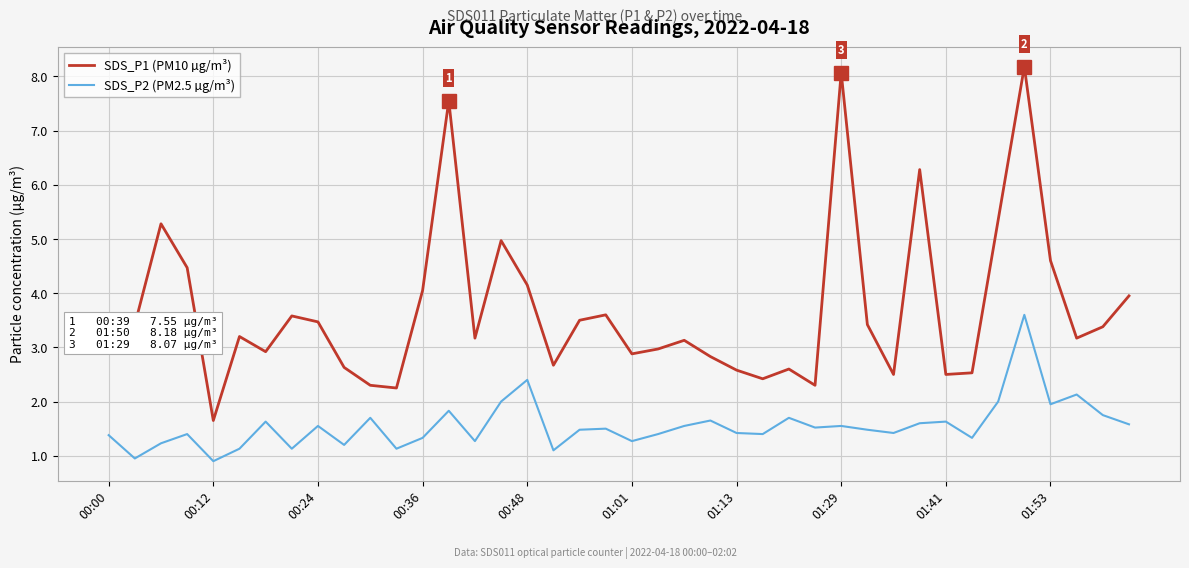

What is the minimum value for SDS_P2 (PM2.5 µg/m³)?

0.9